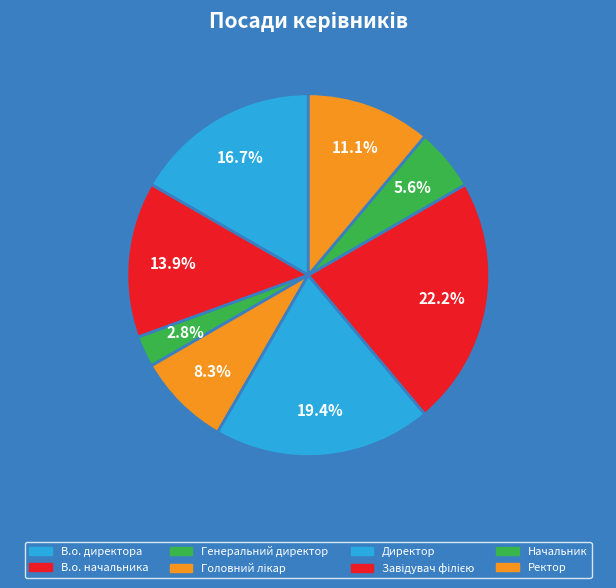

What percentage is the Ректор slice, to the nearest percent?

11%